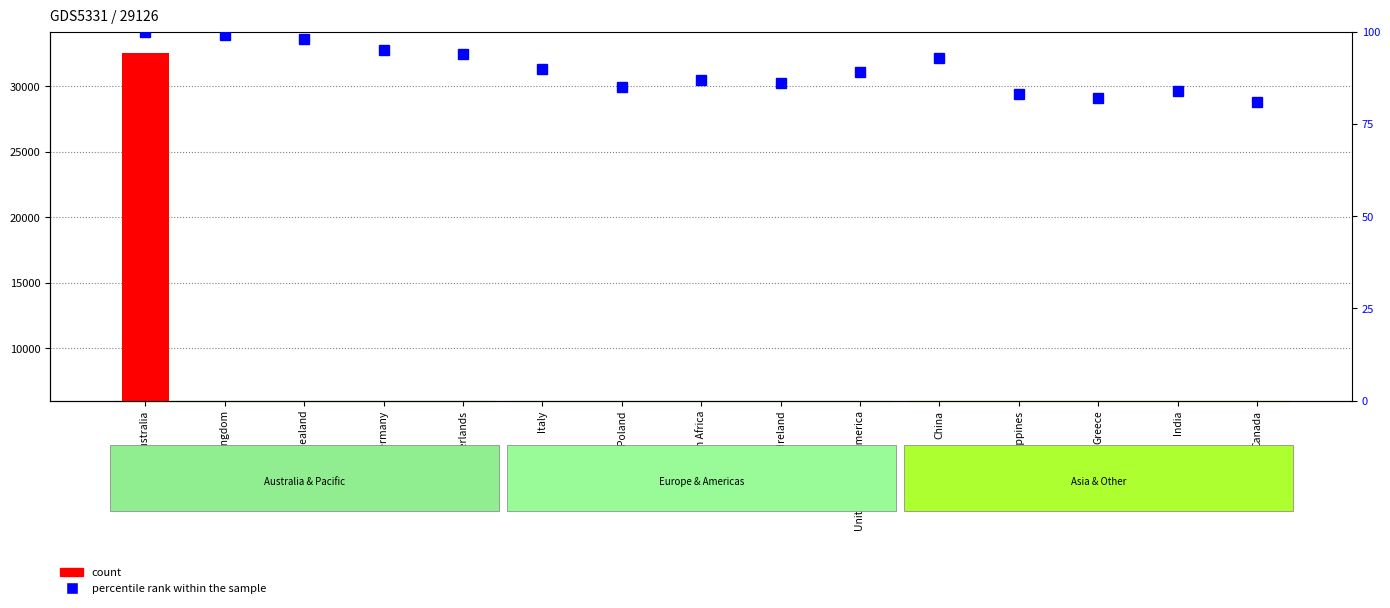

Rank the categories by percentile rank within the sample value from lowest to highest.

Canada, Greece, Philippines, India, Poland, Ireland, South Africa, United States of America, Italy, China, Netherlands, Germany, New Zealand, United Kingdom, Australia